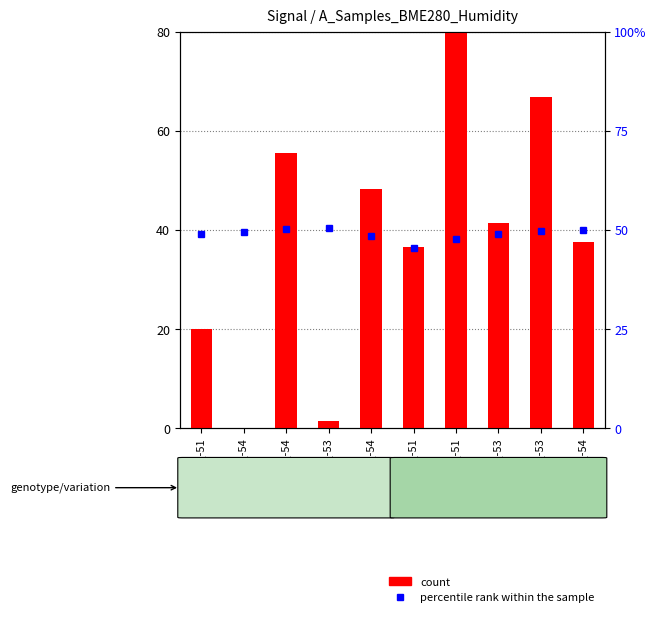

How many bars are there in each group?

2